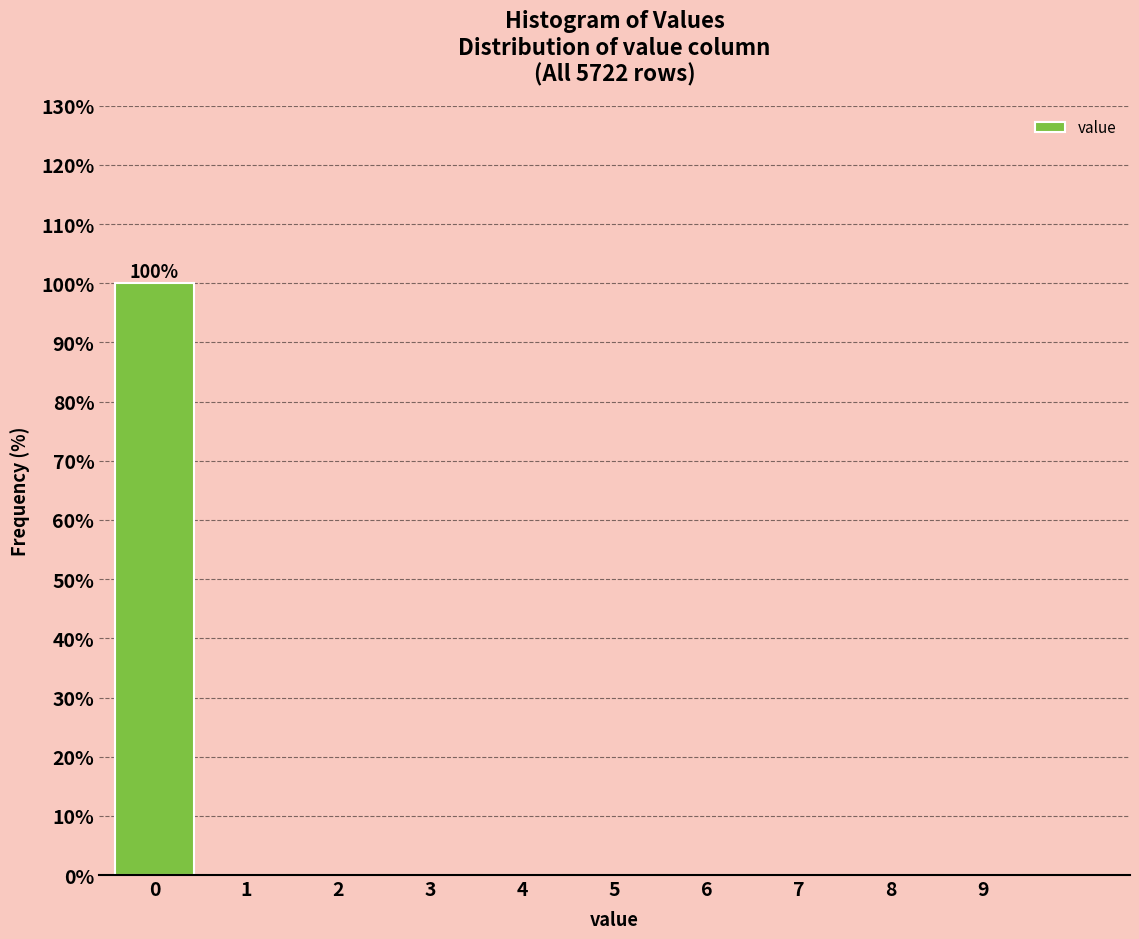

Reading left to right, what are all the values shown in this chart?

0=100	1=0	2=0	3=0	4=0	5=0	6=0	7=0	8=0	9=0